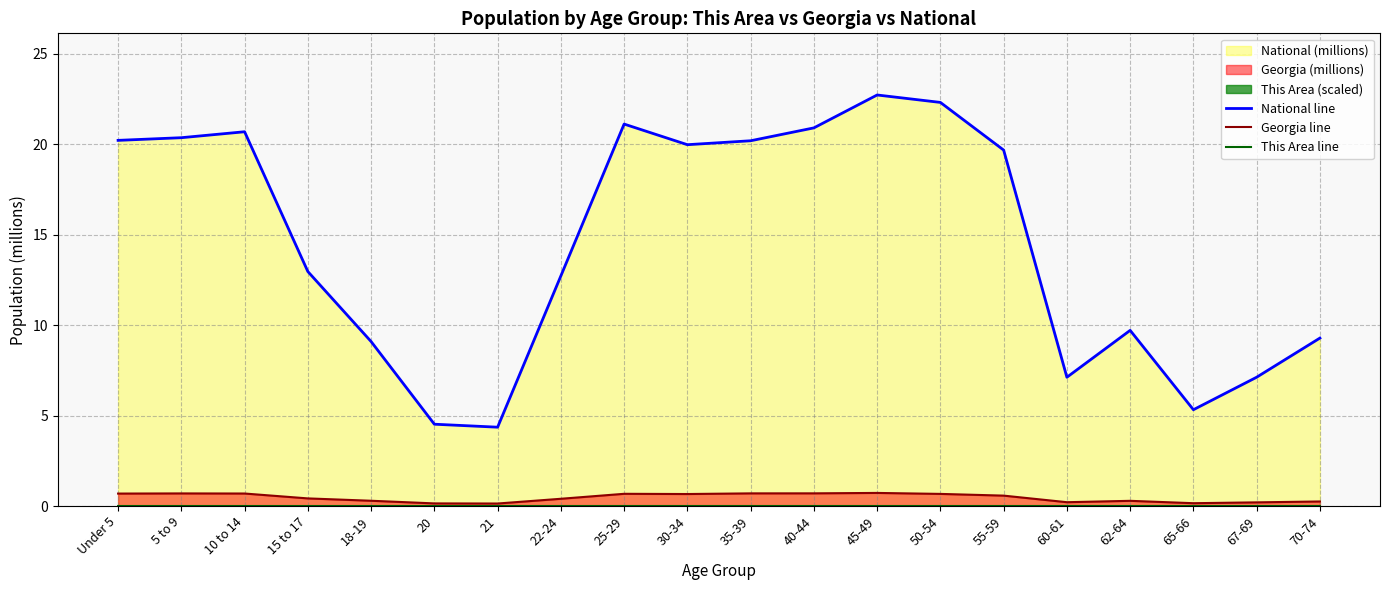

Reading left to right, what are all the values shown in this chart?

National line: Under 5=20.2	5 to 9=20.3	10 to 14=20.7	15 to 17=13.0	18-19=9.1	20=4.5	21=4.4	22-24=12.7	25-29=21.1	30-34=20.0	35-39=20.2	40-44=20.9	45-49=22.7	50-54=22.3	55-59=19.7	60-61=7.1	62-64=9.7	65-66=5.3	67-69=7.1	70-74=9.3
Georgia line: Under 5=0.7	5 to 9=0.7	10 to 14=0.7	15 to 17=0.4	18-19=0.3	20=0.1	21=0.1	22-24=0.4	25-29=0.7	30-34=0.7	35-39=0.7	40-44=0.7	45-49=0.7	50-54=0.7	55-59=0.6	60-61=0.2	62-64=0.3	65-66=0.2	67-69=0.2	70-74=0.3
This Area line: Under 5=0.0	5 to 9=0.0	10 to 14=0.0	15 to 17=0.0	18-19=0.0	20=0.0	21=0.0	22-24=0.0	25-29=0.0	30-34=0.0	35-39=0.0	40-44=0.0	45-49=0.0	50-54=0.0	55-59=0.0	60-61=0.0	62-64=0.0	65-66=0.0	67-69=0.0	70-74=0.0